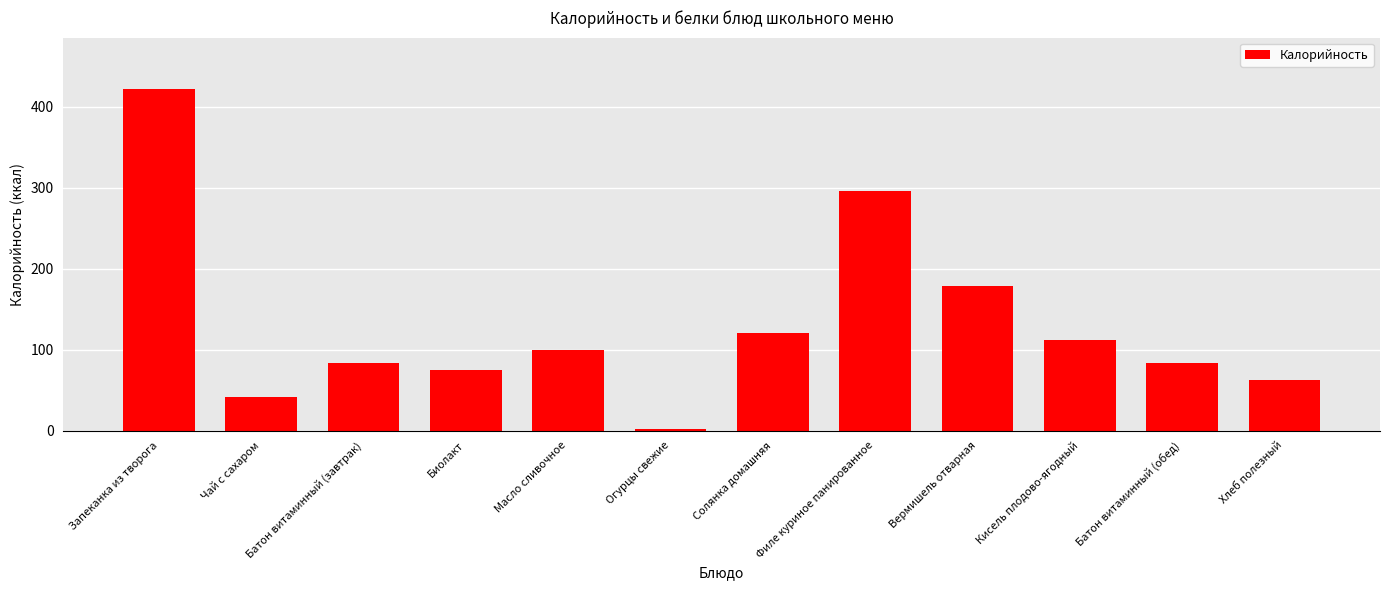

What is the sum of all values?

1577